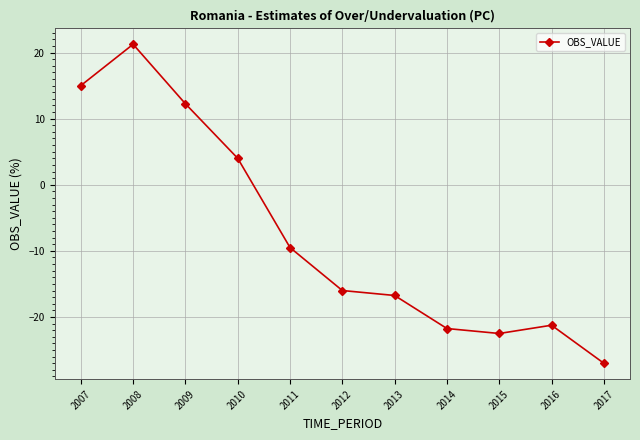

How many series are shown in this chart?

1